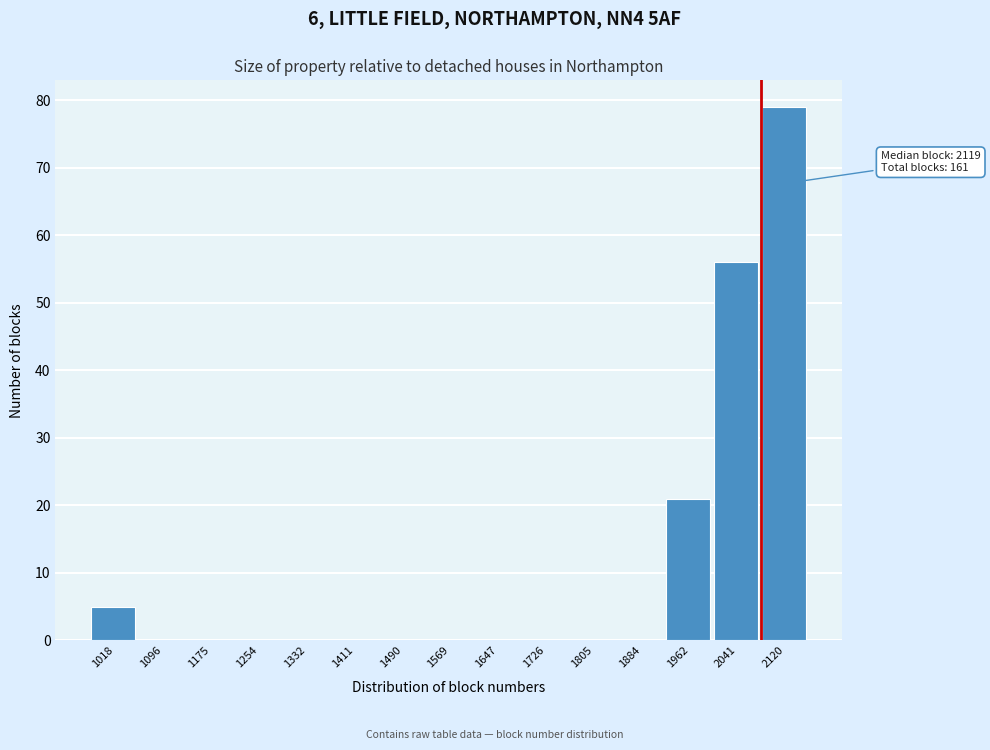

Reading left to right, what are all the values shown in this chart?

1018=5	1096=0	1175=0	1254=0	1332=0	1411=0	1490=0	1569=0	1647=0	1726=0	1805=0	1884=0	1962=21	2041=56	2120=79